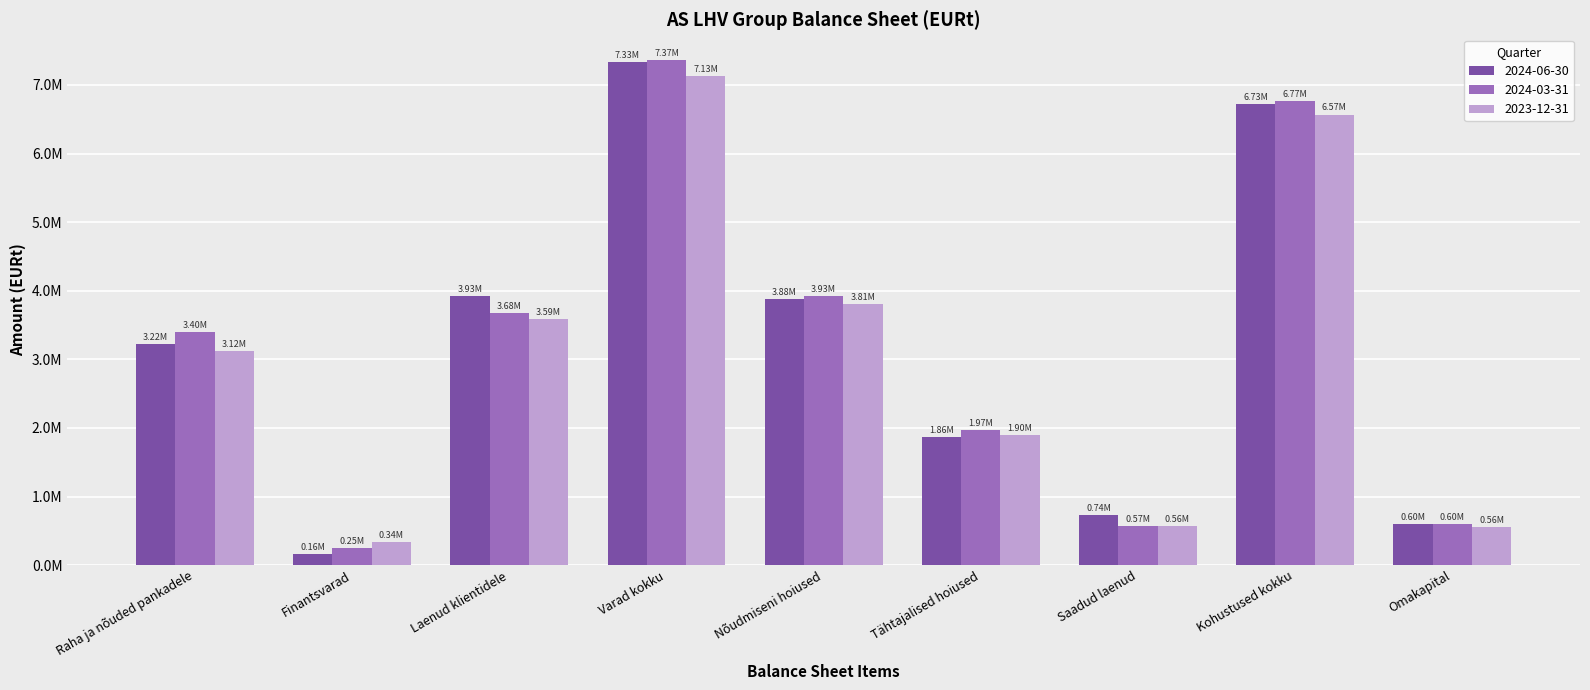

Reading left to right, what are all the values shown in this chart?

2024-06-30: 3217447.9	157131.0	3925877.0	7329722.8	3882999.1	1862361.3	735281.3	6727441.1	602281.7
2024-03-31: 3402337.8	249968.0	3676442.4	7370571.9	3926713.8	1970166.4	568355.2	6771837.6	598734.3
2023-12-31: 3119394.3	340340.7	3591516.7	7125590.2	3808162.1	1897963.5	563633.7	6569225.0	556365.1